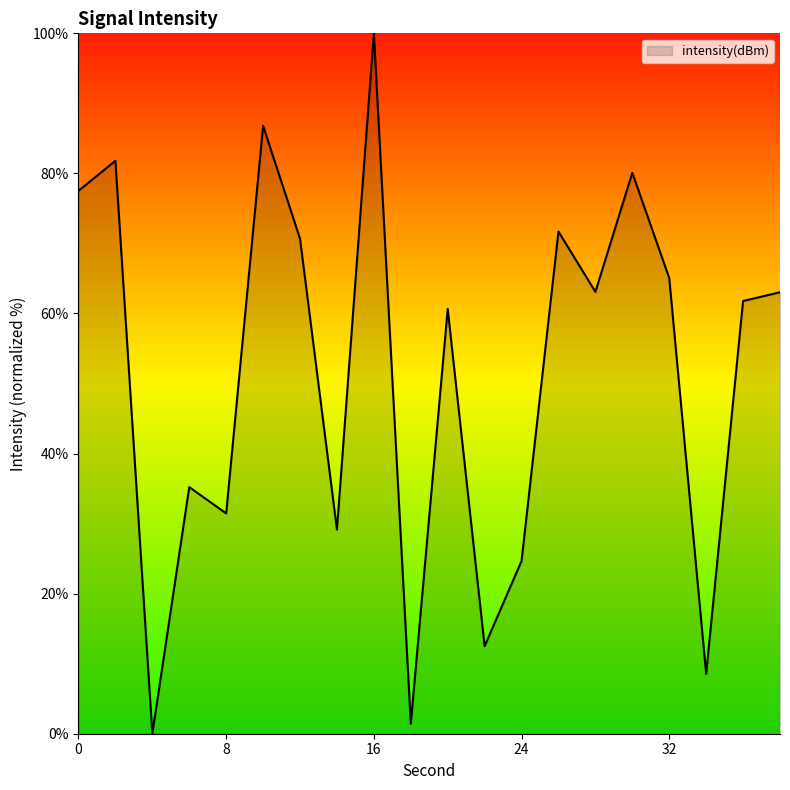

How many values are above zero?

19